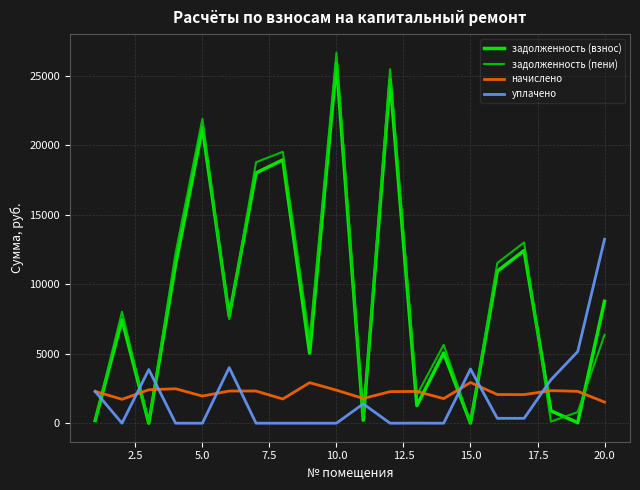

Which series has the largest range (max minus min)?

задолженность (пени)